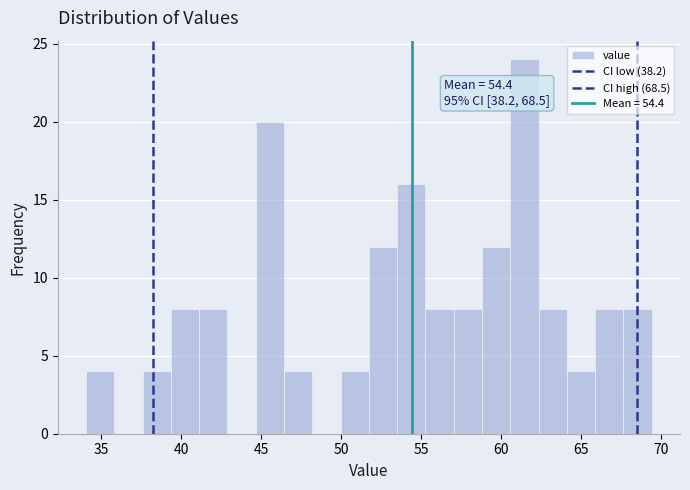

Around what value on the x-axis is the tallest bar? Give the approximate position of its centre, as read against the axis.

61.5